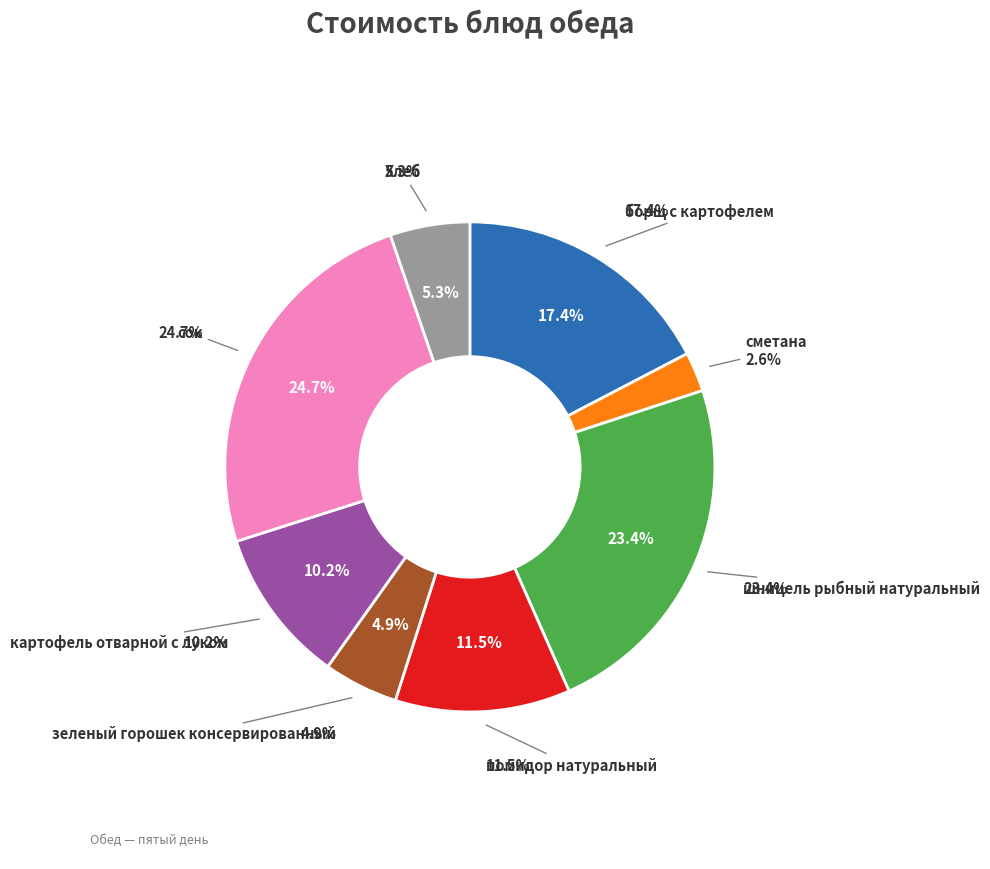

What is the smallest slice in the pie chart?

сметана